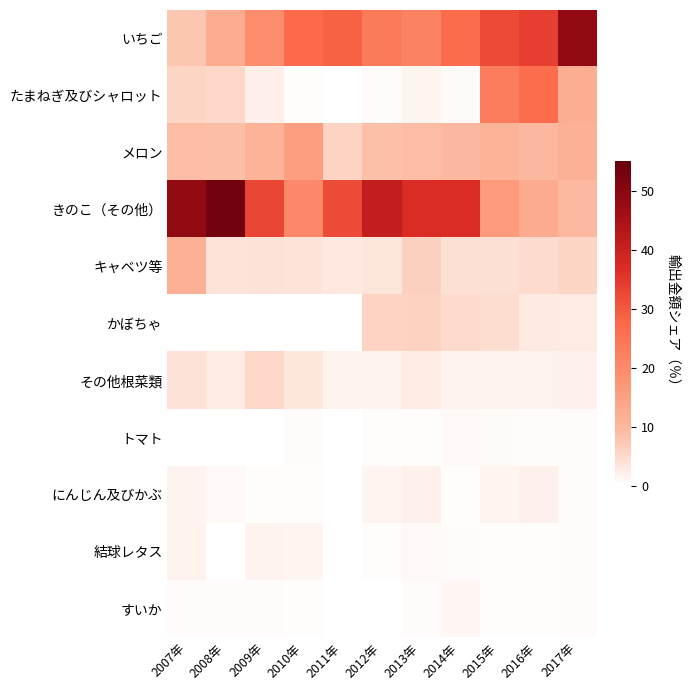

How many categories are shown in the chart?

11